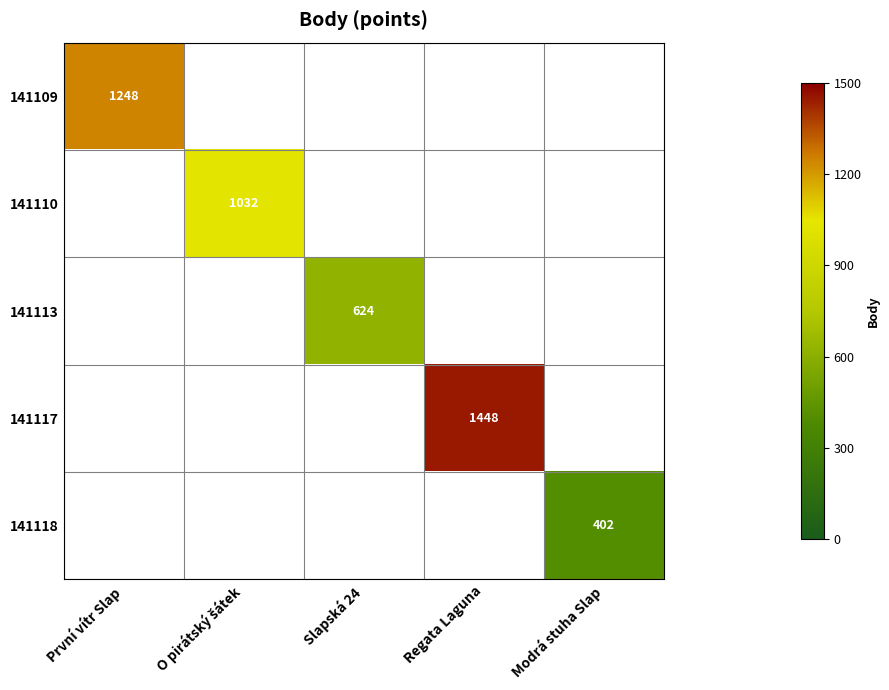

Is it true that 141118 equals 722 at Modrá stuha Slap?

False